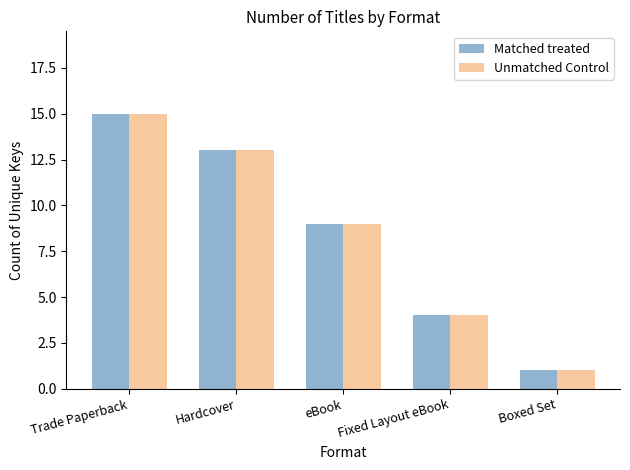

What is the highest value of the Matched treated series?

15